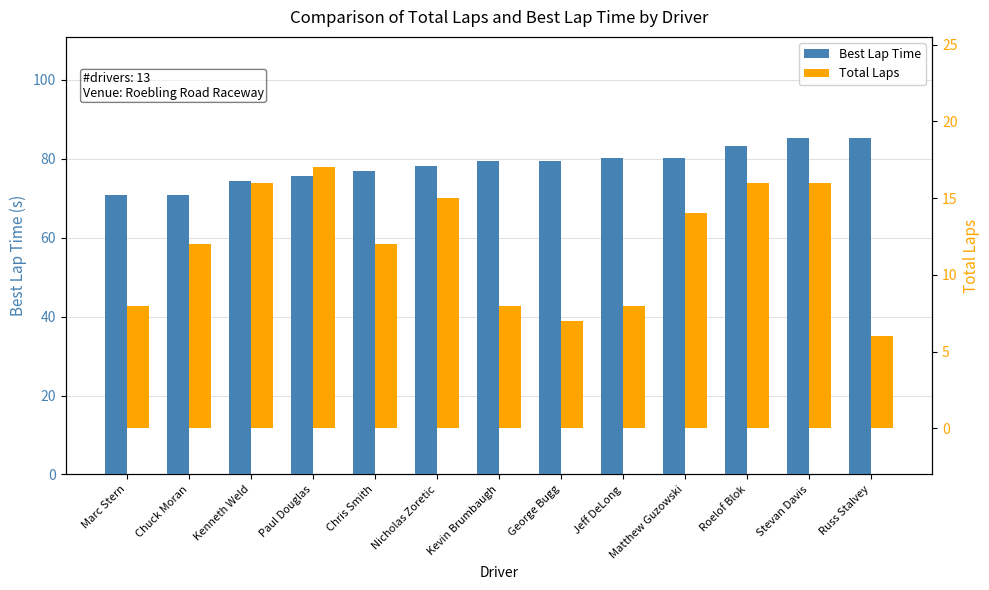

Which label corresponds to the smallest value in the chart?

Russ Stalvey